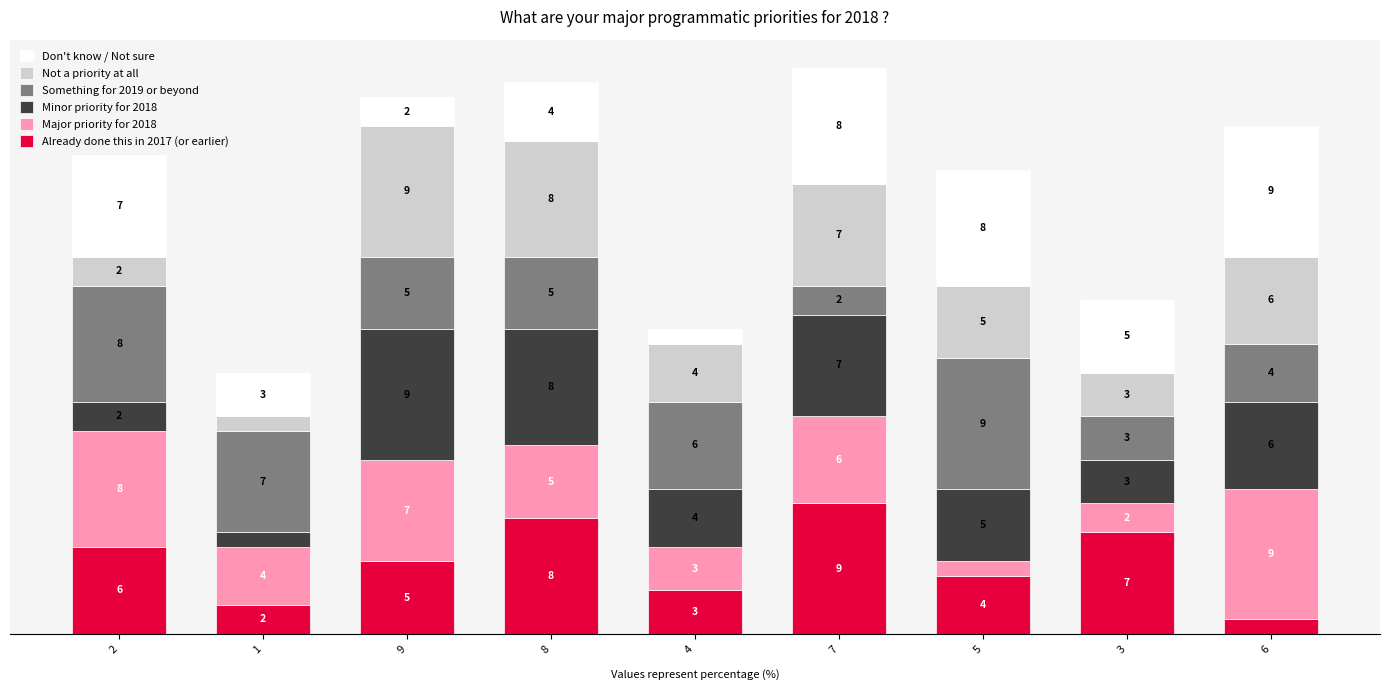

What is the sum of all Something for 2019 or beyond values?

49